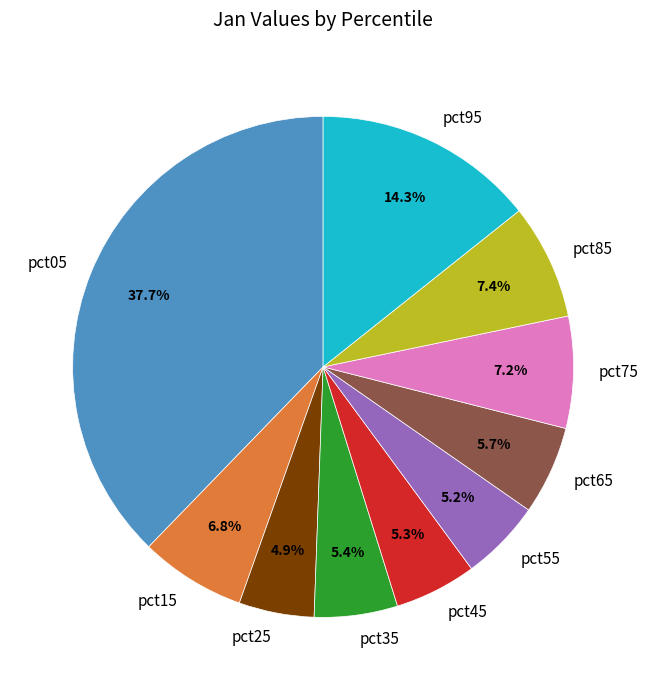

Is there a majority slice in this chart?

No